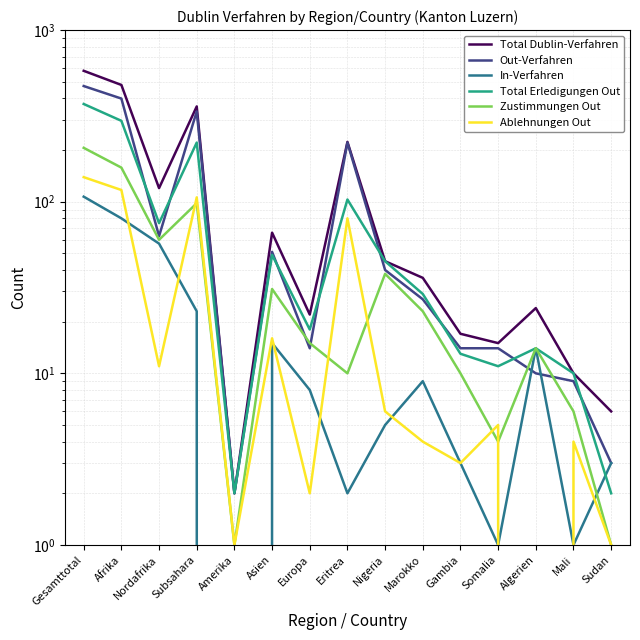

True or false: Out-Verfahren has a value of 336 at Subsahara.

True